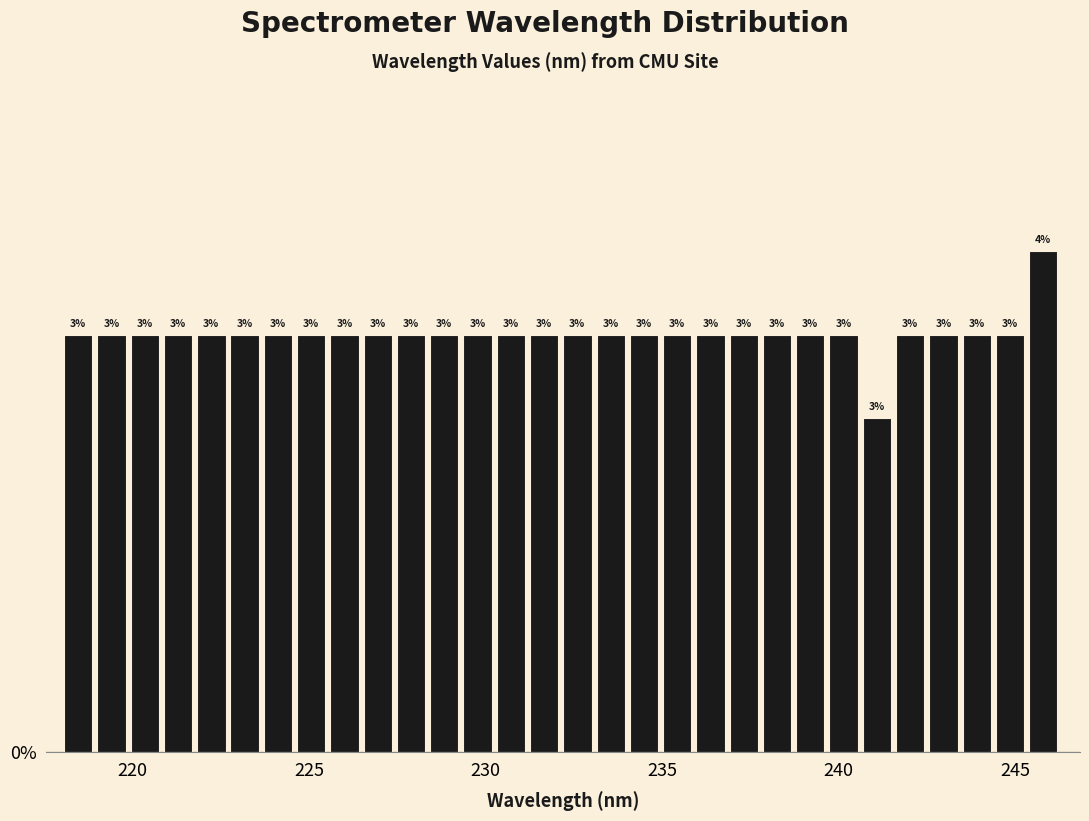

Around what value on the x-axis is the tallest bar? Give the approximate position of its centre, as read against the axis.

246.0